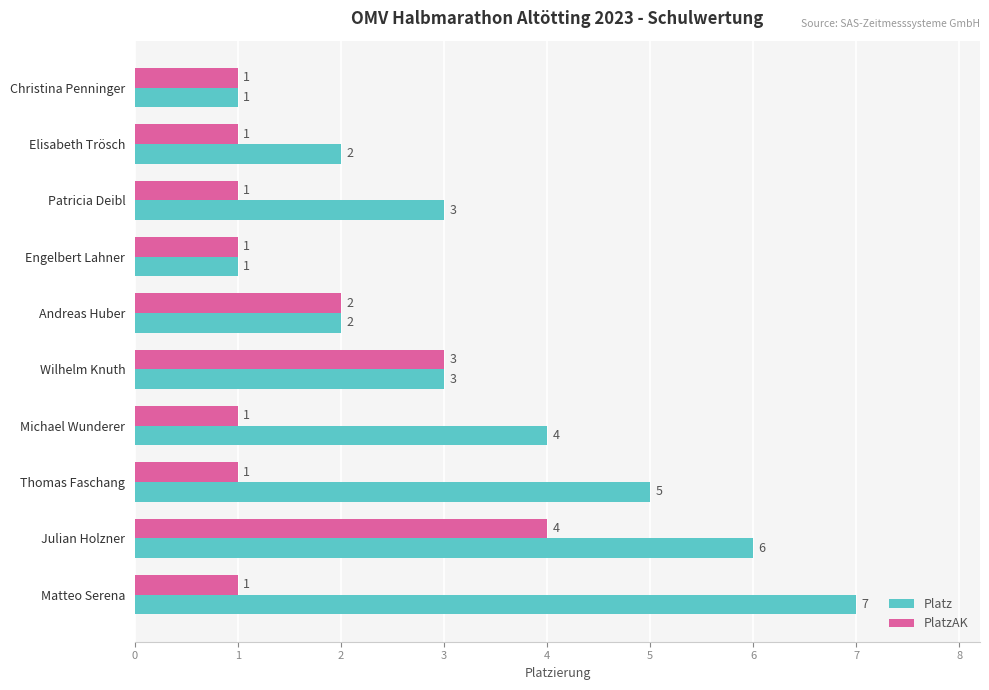

At which label is Platz closest to 4?

Michael Wunderer